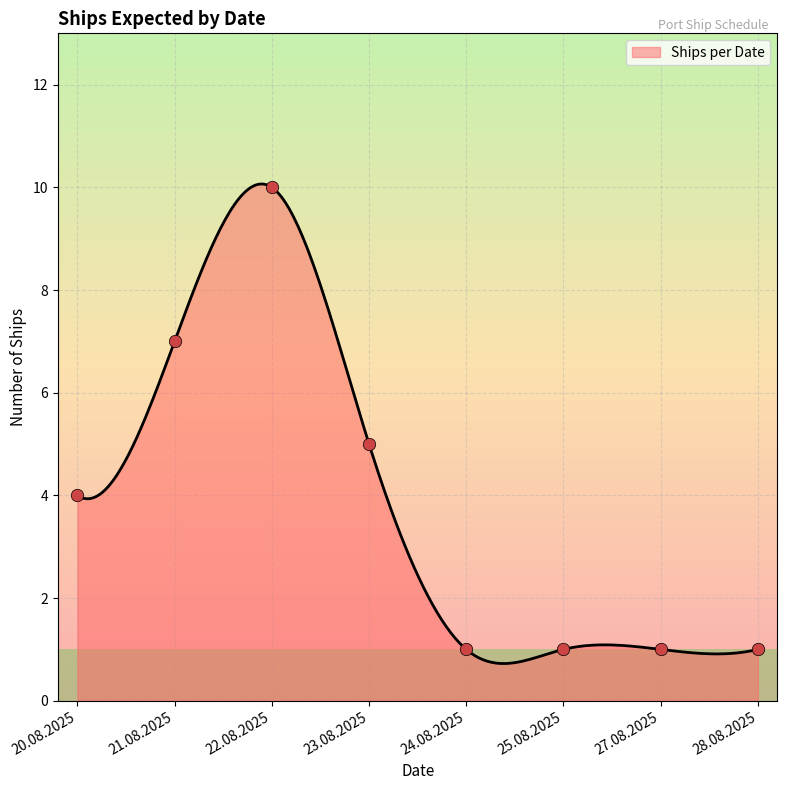

Approximately how many times larger is the value at 22.08.2025 compared to 20.08.2025?

2.5